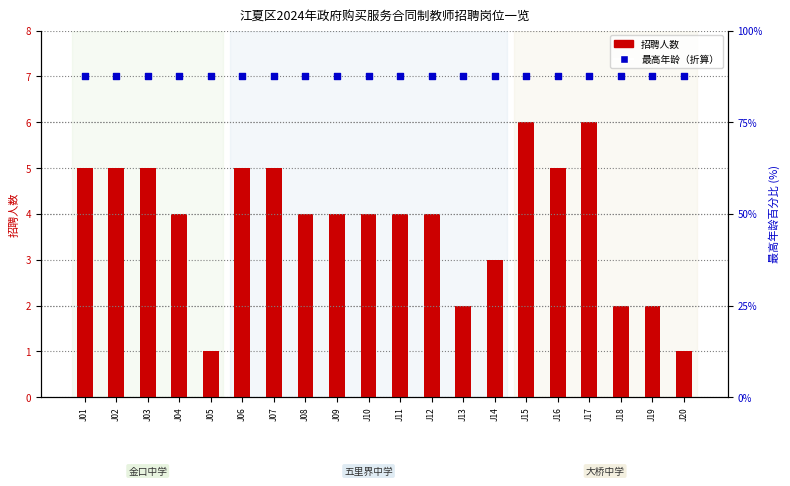

Which series reaches the minimum Y coordinate?

招聘人数